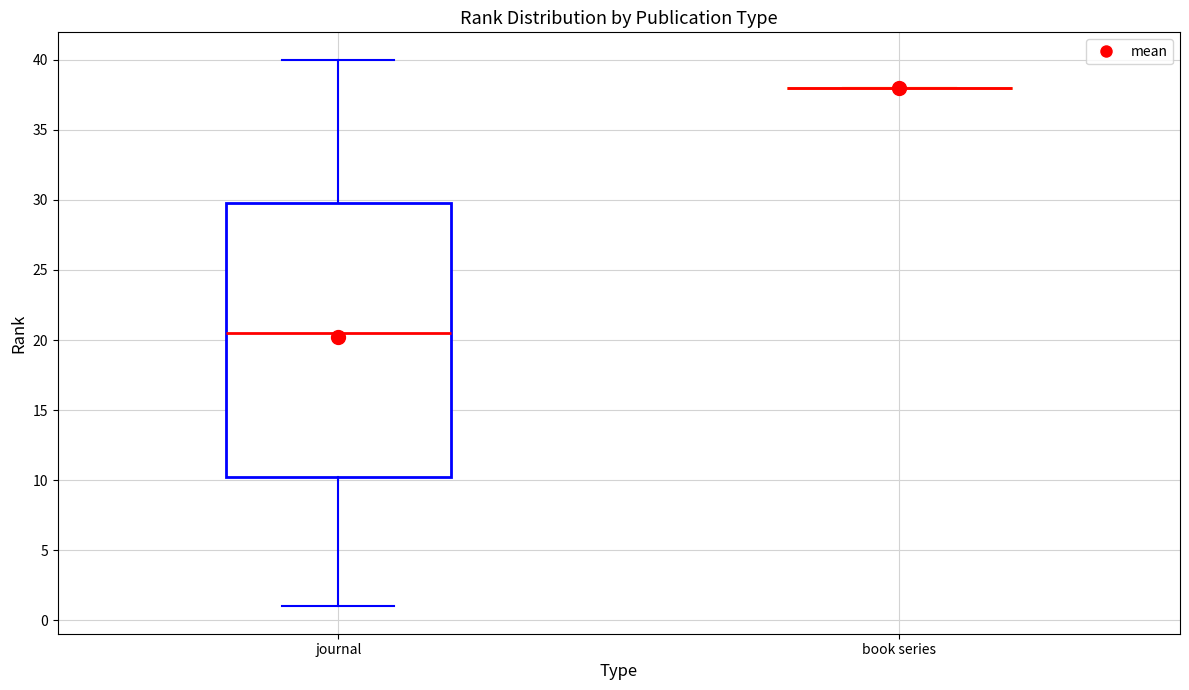

Which box is the tallest, from its lower edge to its upper edge?

journal